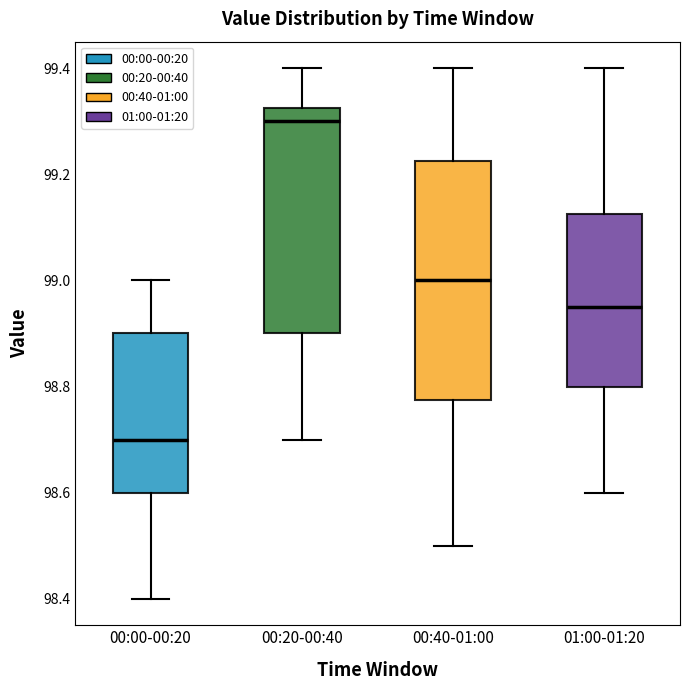

Which box is the tallest, from its lower edge to its upper edge?

00:40-01:00